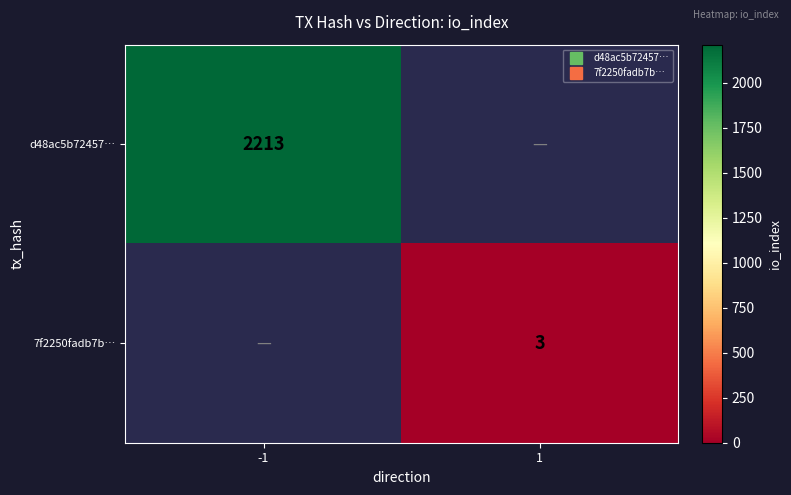

True or false: 7f2250fadb7b… has a value of 3.0 at 1.

True